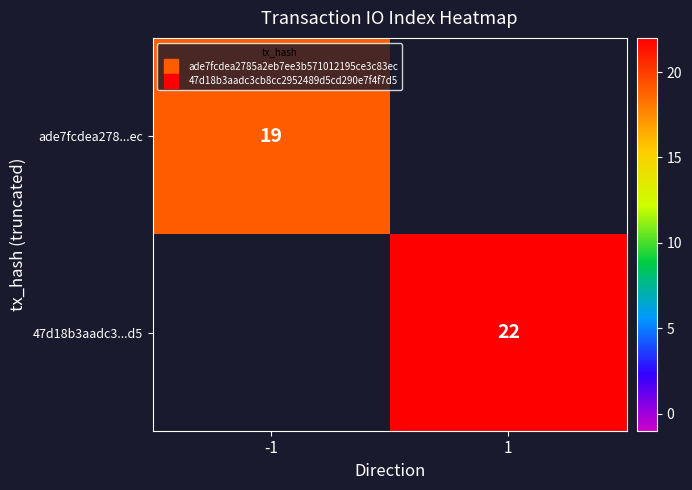

The 47d18b3aadc3...d5 series shows 22.0 at 1. True or false?

True